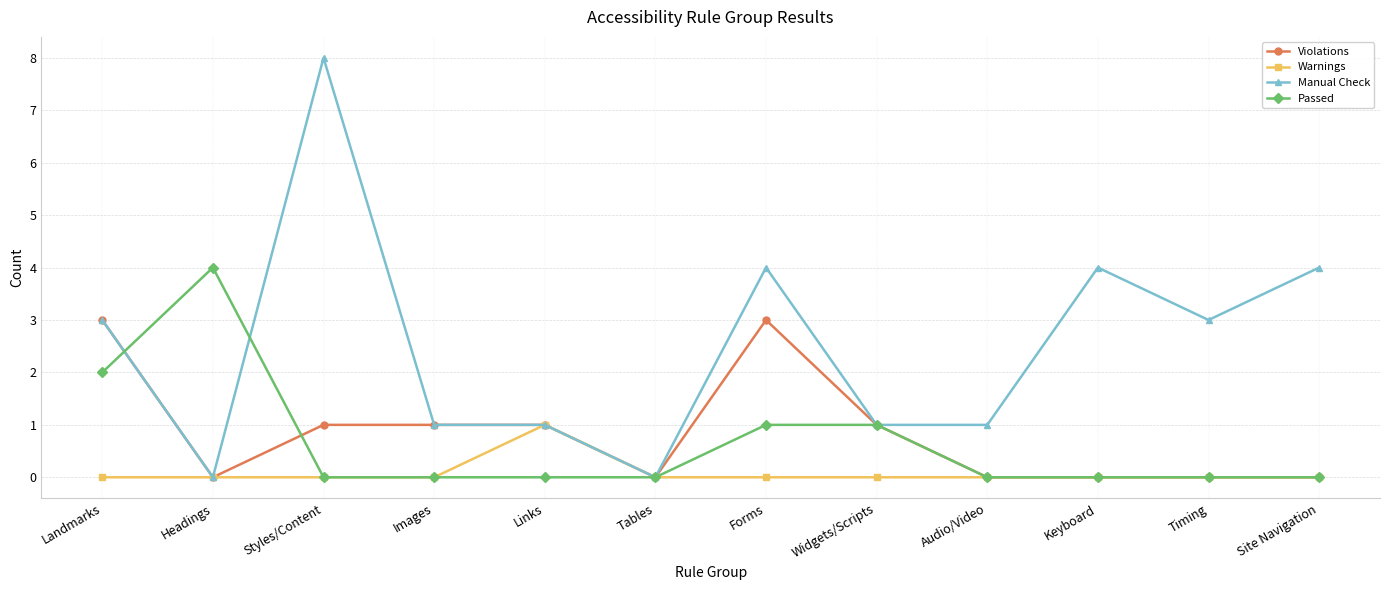

What is the total value across all series at Forms?

8